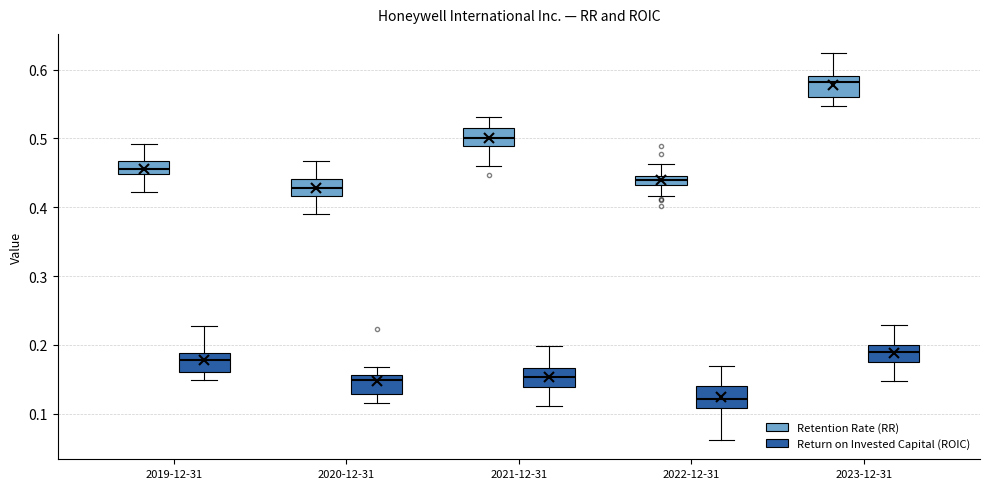

Which box's median line is the highest?

2023-12-31 (Retention Rate (RR))